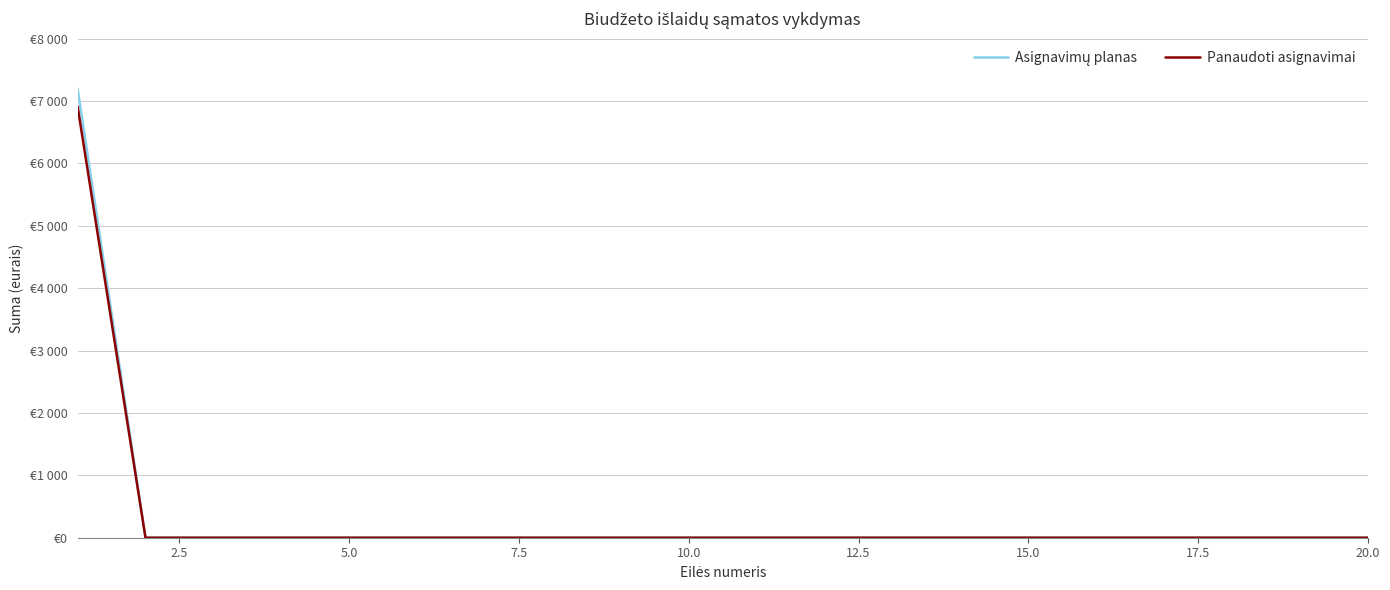

Which category has the lowest value in the Asignavimų planas series?

2.5